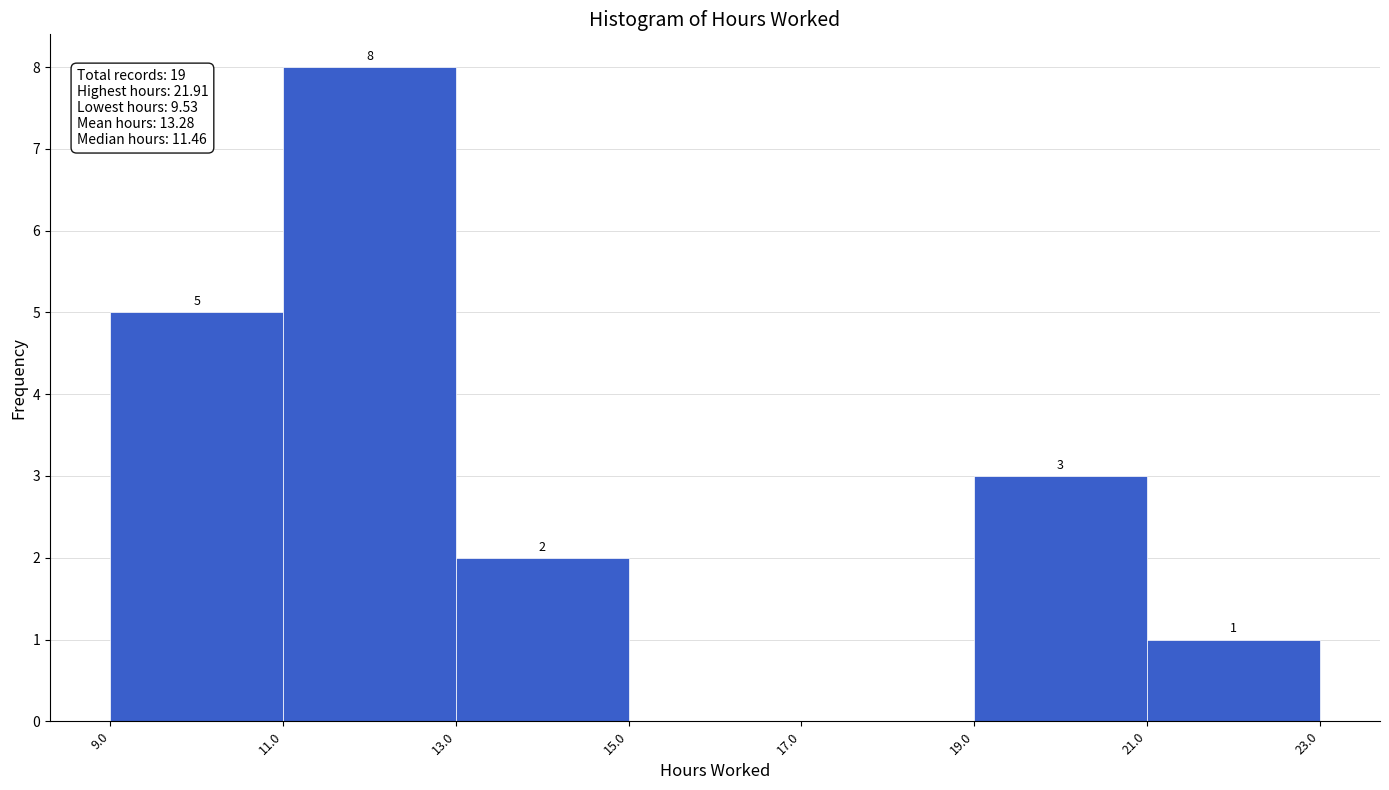

Over which range of the x-axis is the bar tallest?

11.0 to 13.0